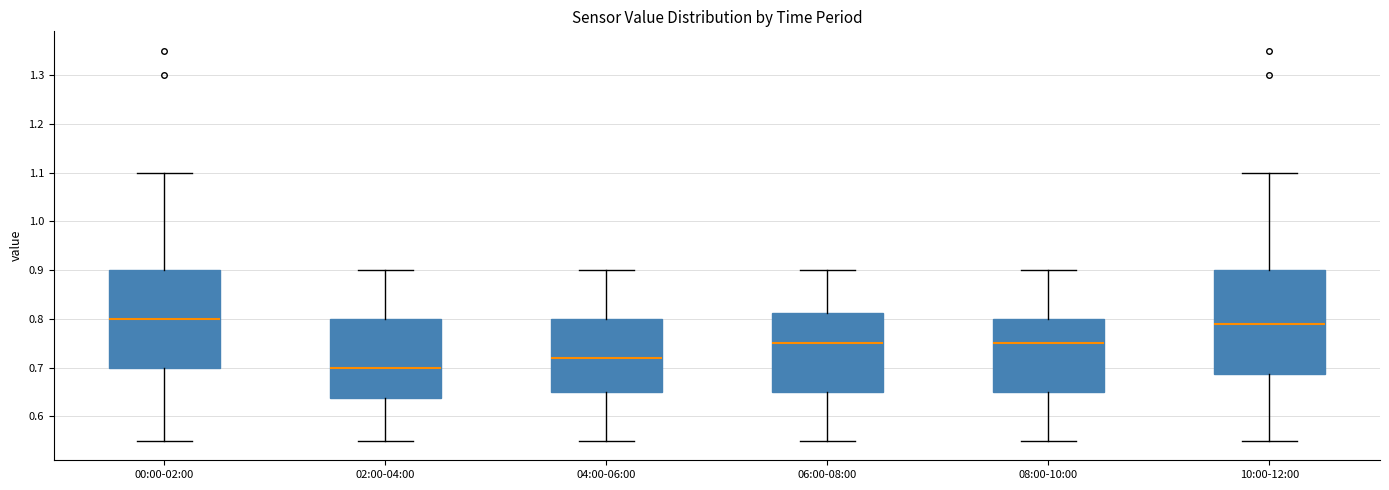

Which box has the lowest median line?

02:00-04:00